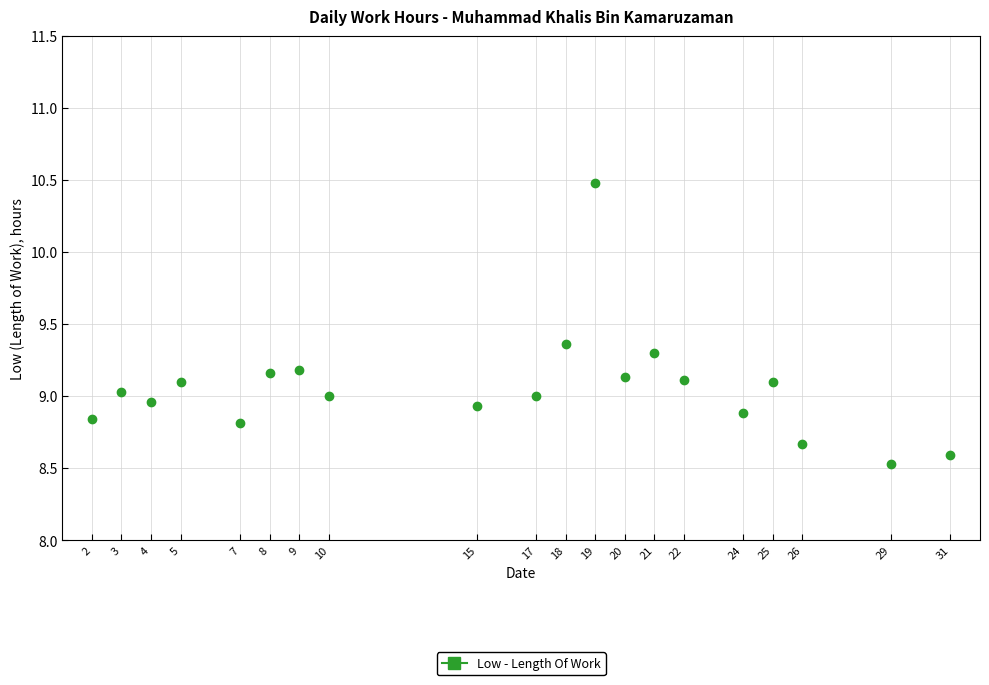

What is the range of X values (max minus min)?

29.0